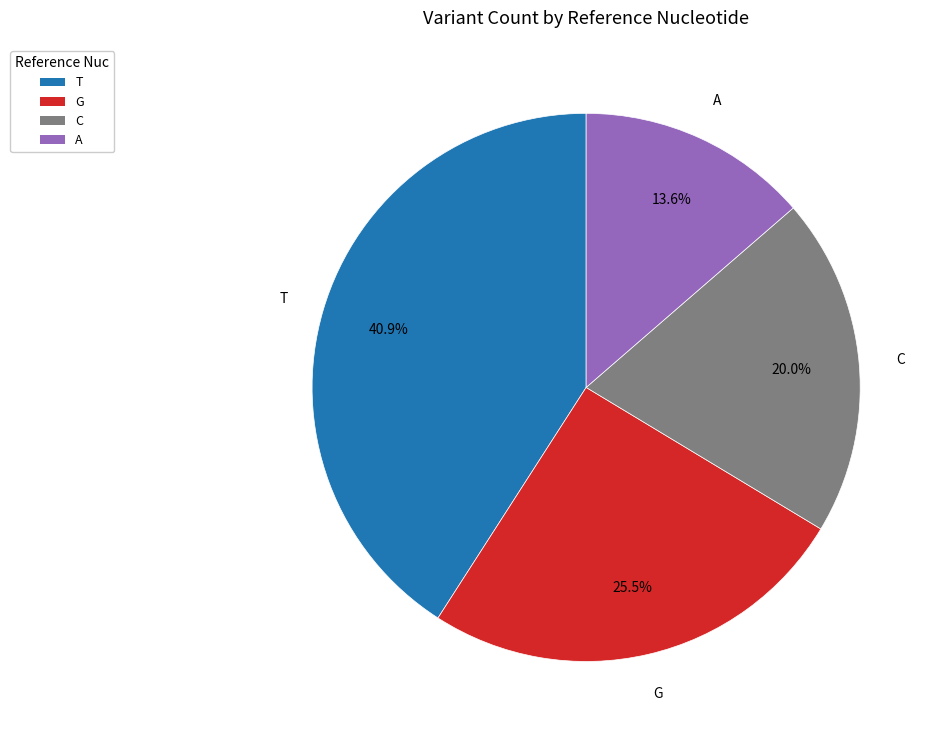

Which category has the smallest portion of the pie?

A